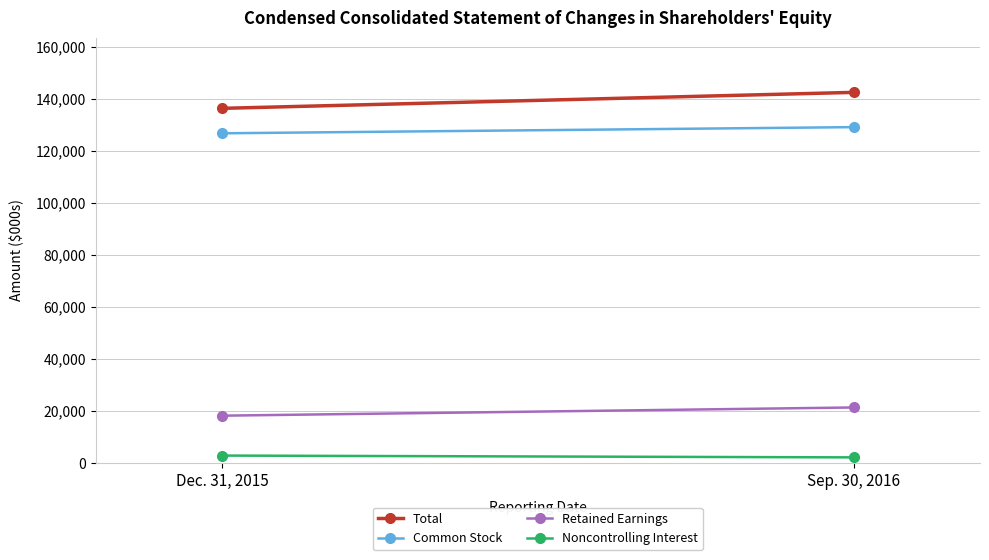

Reading left to right, what are all the values shown in this chart?

Total: Dec. 31, 2015=136265	Sep. 30, 2016=142409
Common Stock: Dec. 31, 2015=126670	Sep. 30, 2016=129041
Retained Earnings: Dec. 31, 2015=18088	Sep. 30, 2016=21248
Noncontrolling Interest: Dec. 31, 2015=2750	Sep. 30, 2016=2055